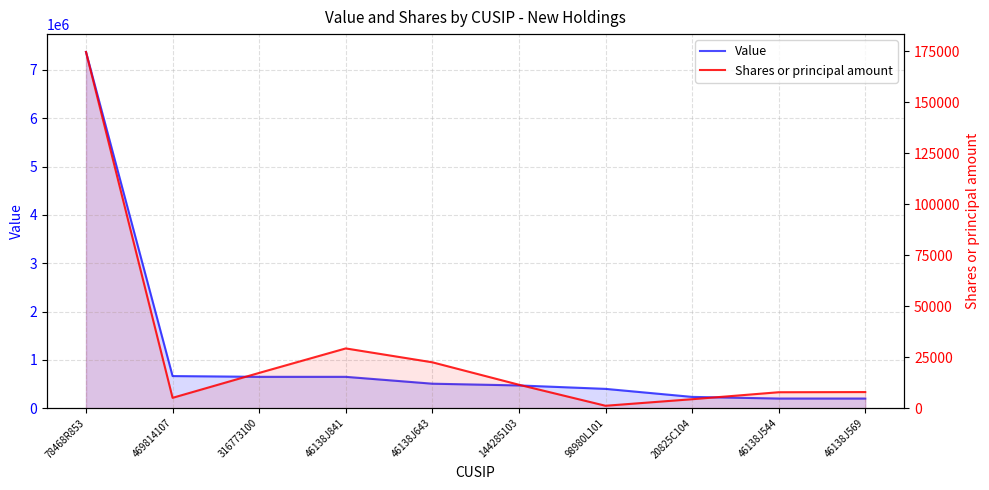

Is it true that Value equals 651000 at 46138J841?

True